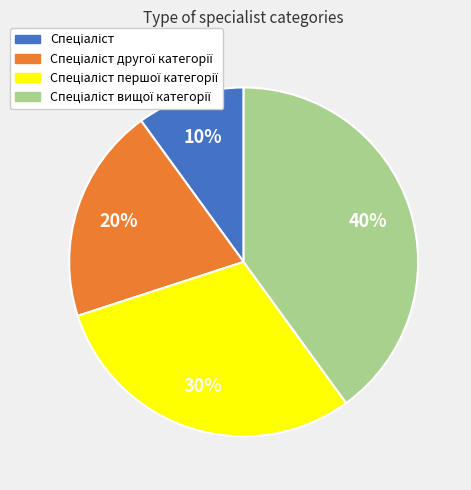

To the nearest percent, what is the difference between the largest and smallest slice percentages?

30%